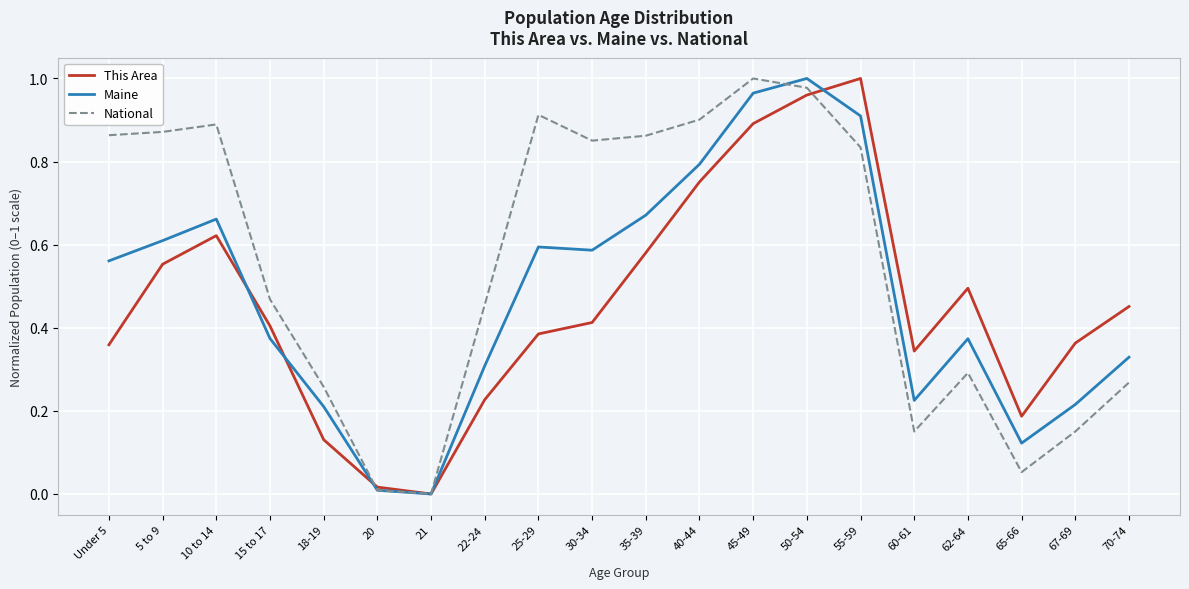

At which category does Maine reach its first local peak?

10 to 14